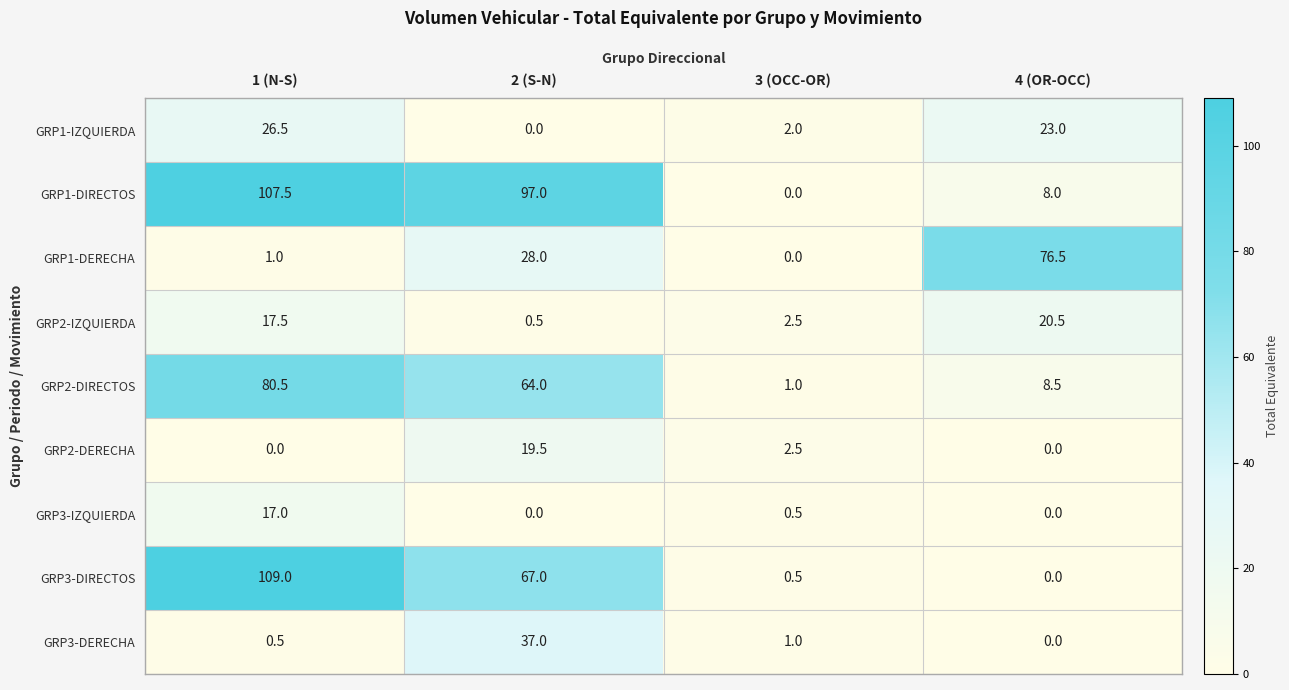

What is the difference between the maximum and minimum values in the GRP3-IZQUIERDA series?

17.0